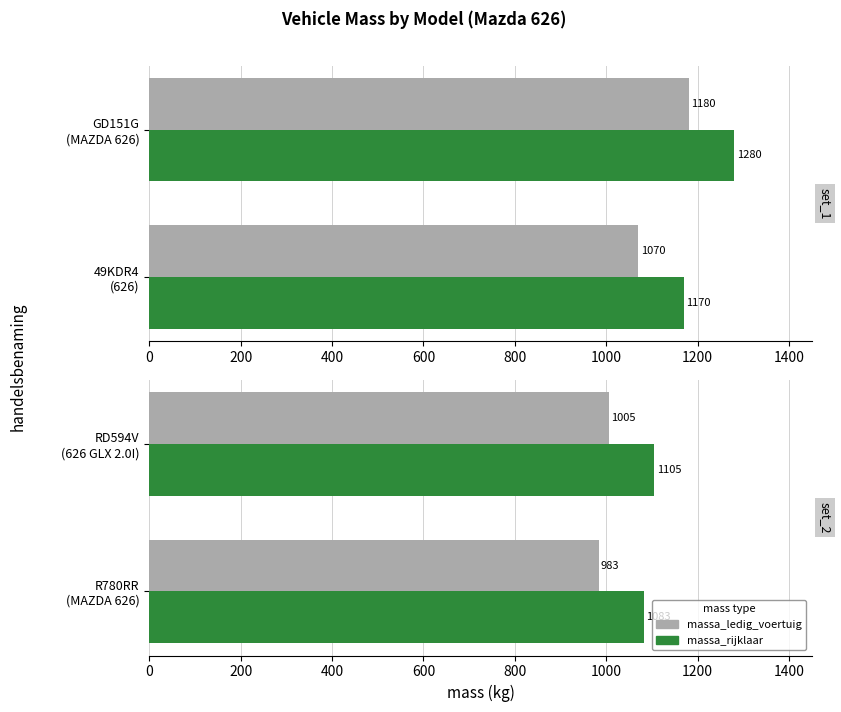

What is the smallest value displayed?

983